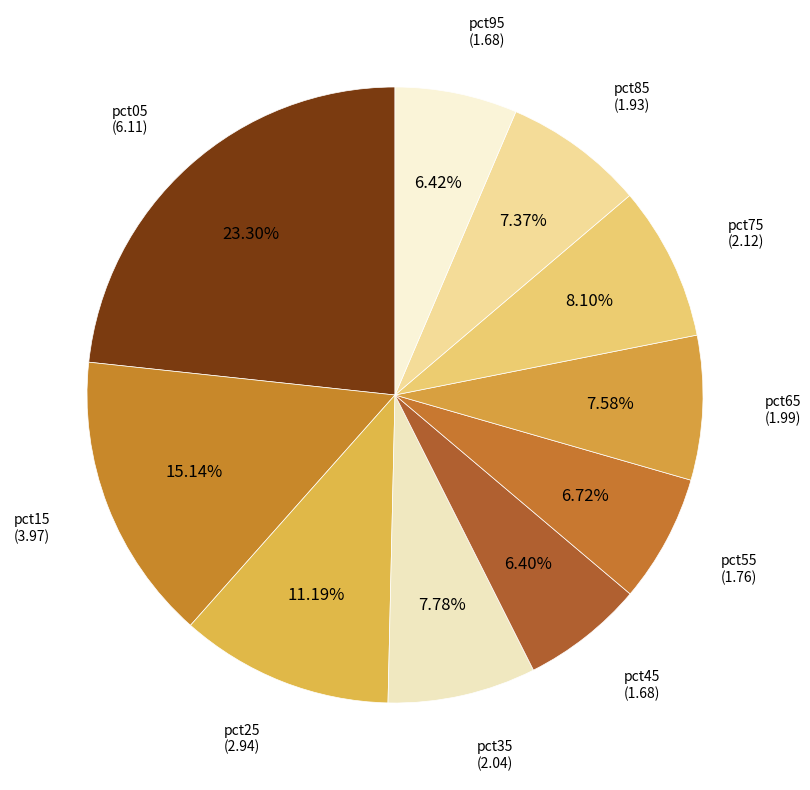

To the nearest percent, what portion does pct75 represent?

8%